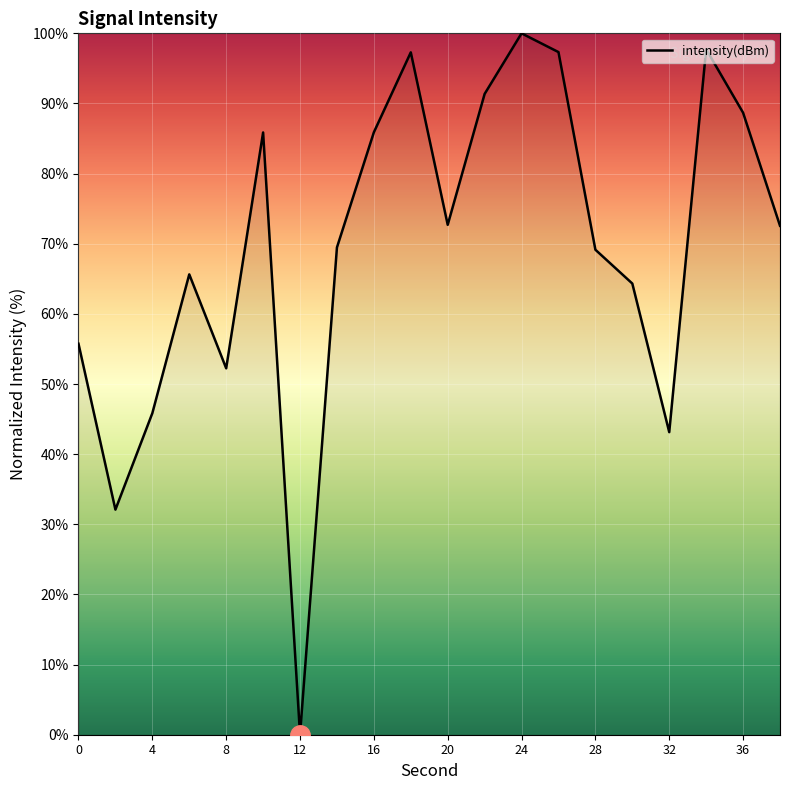

What is the difference between the maximum and minimum values?

100.0